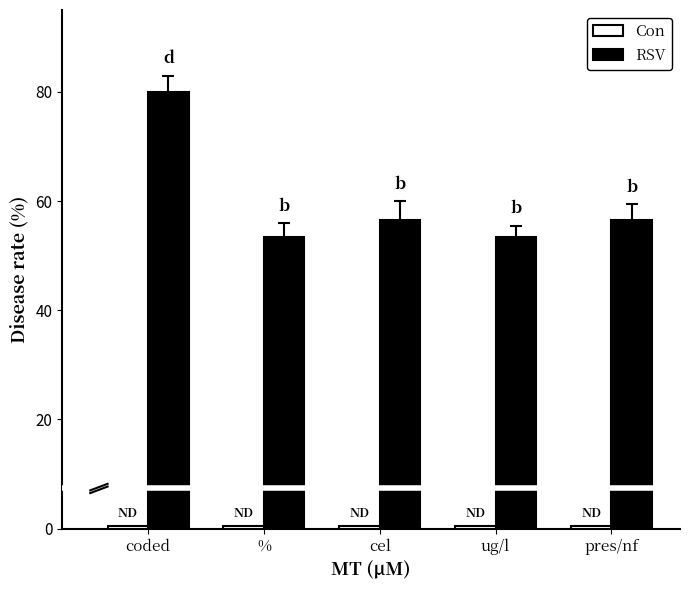

How many categories are shown in the chart?

5